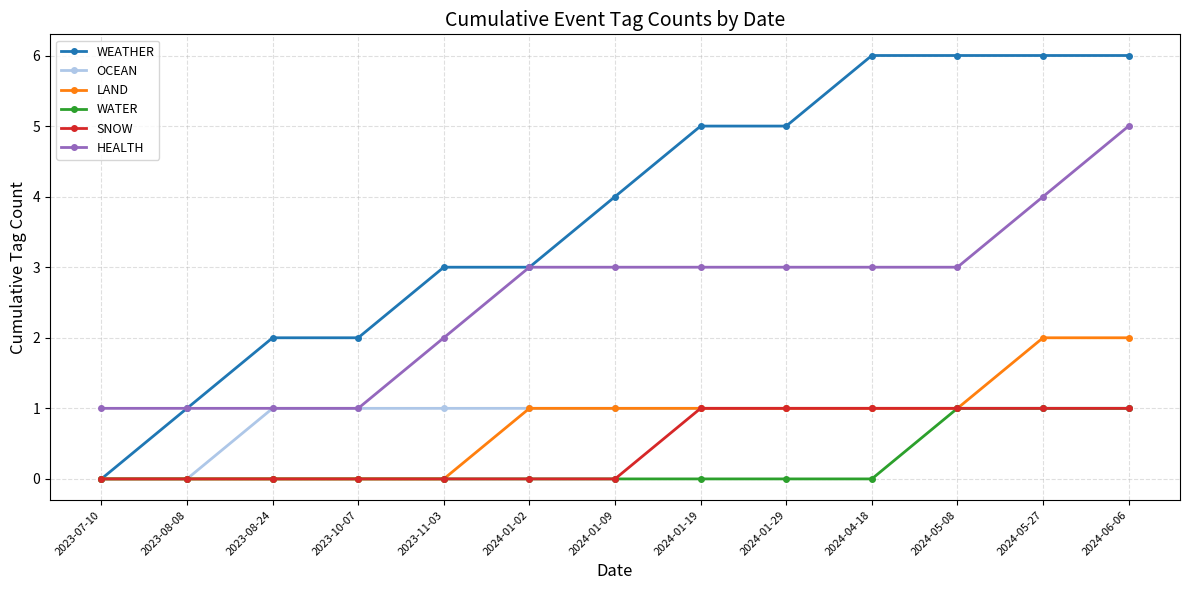

What position from the right is 2024-05-08?

3